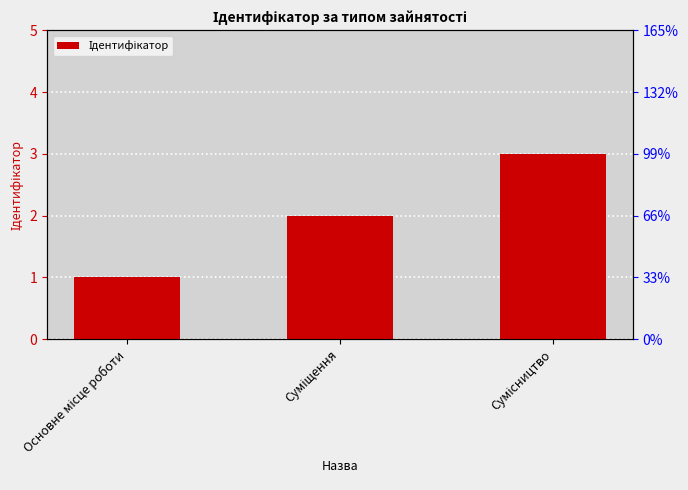

Rank the categories by value from lowest to highest.

Основне місце роботи, Суміщення, Сумісництво